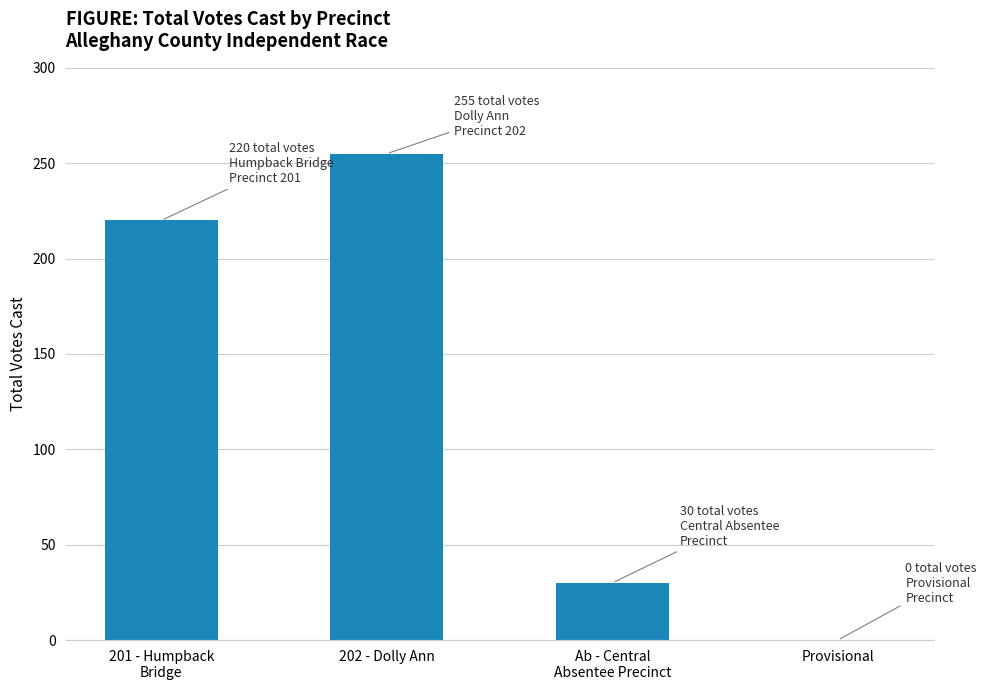

Reading left to right, what are all the values shown in this chart?

220	255	30	0